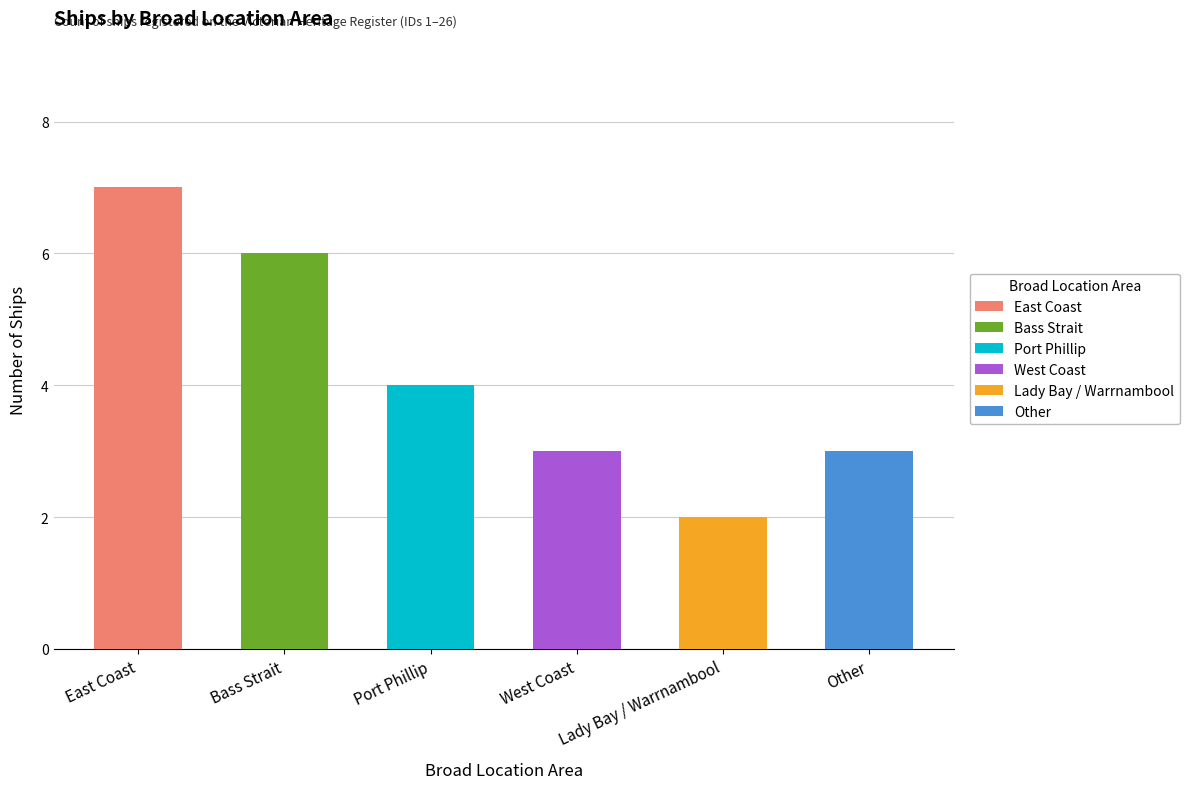

Are the bars grouped side by side (vs. stacked)?

No